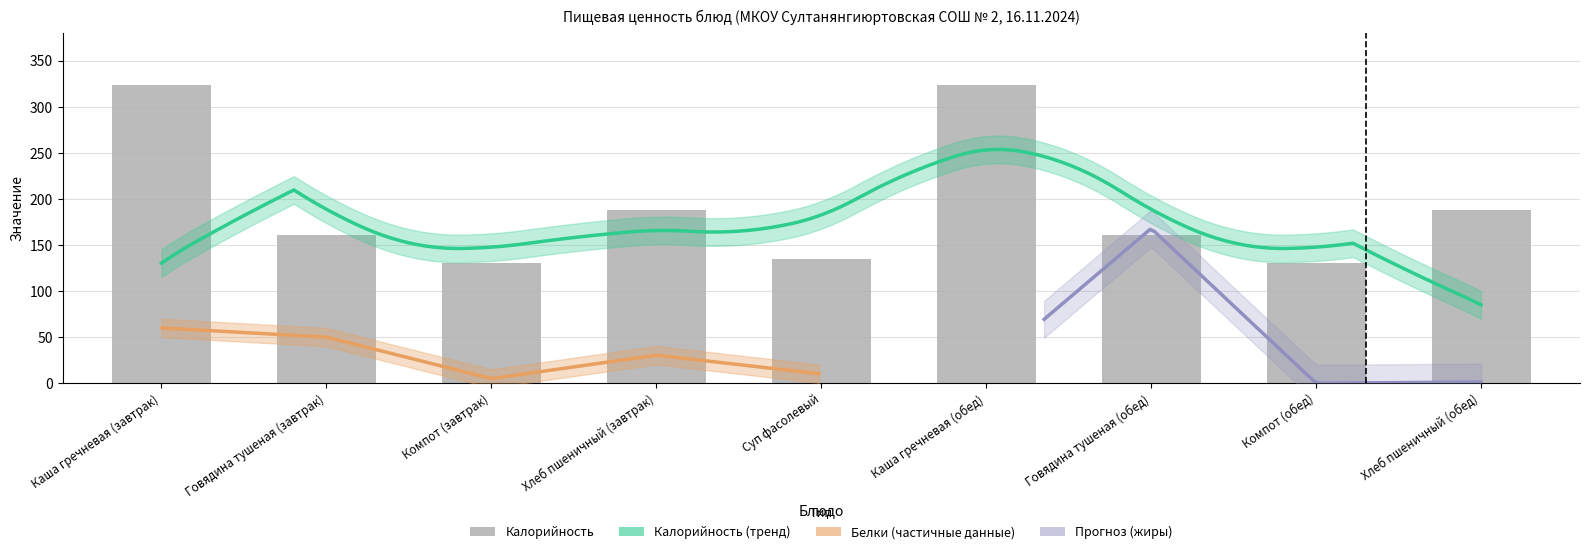

Is the value of Жиры at Суп фасолевый greater than the value of Белки at Хлеб пшеничный (обед)?

No